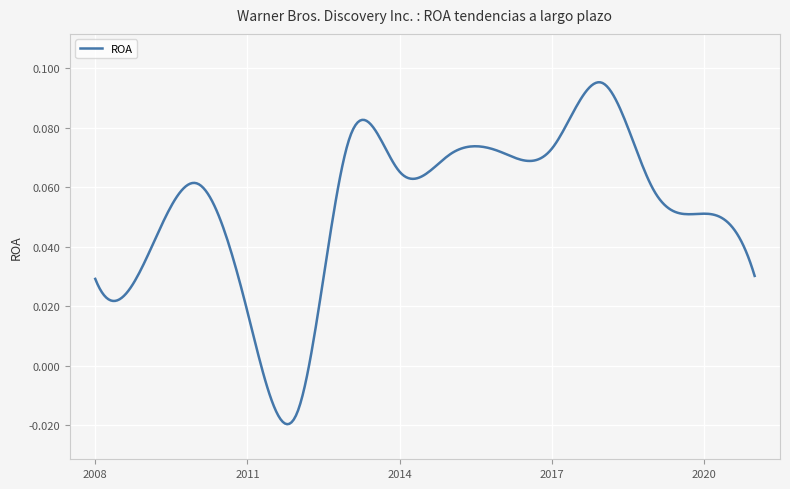

How many interior local valleys (lower than both neighbors) does the data have?

2